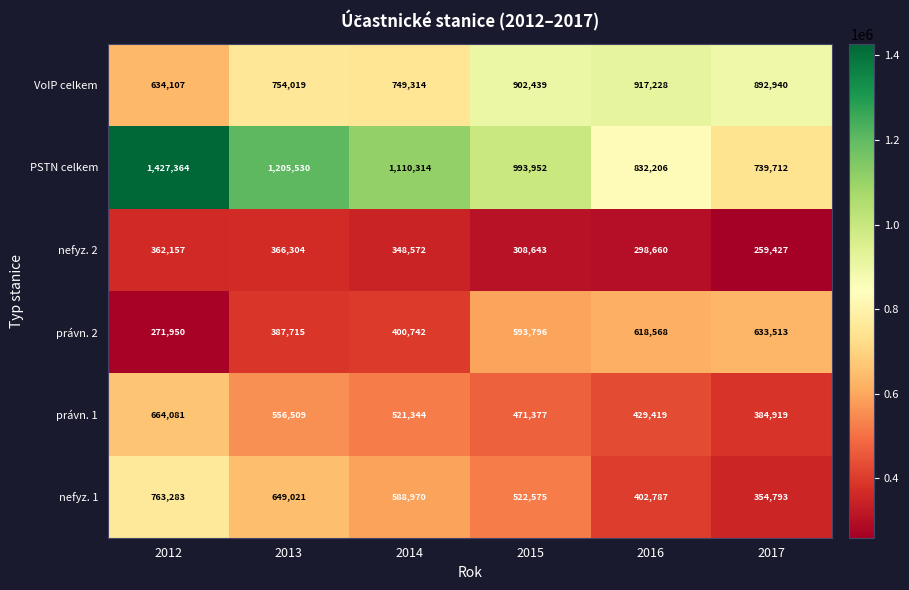

Which series has the largest range (max minus min)?

PSTN celkem